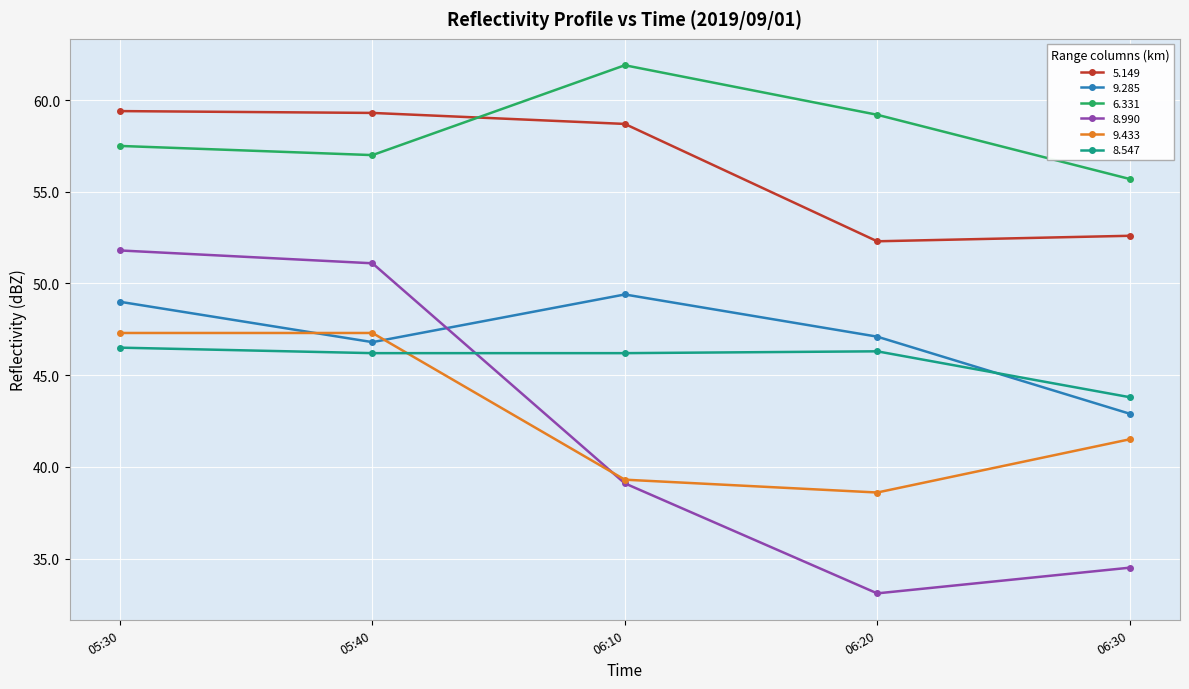

How many interior local valleys does the 9.433 series have?

1